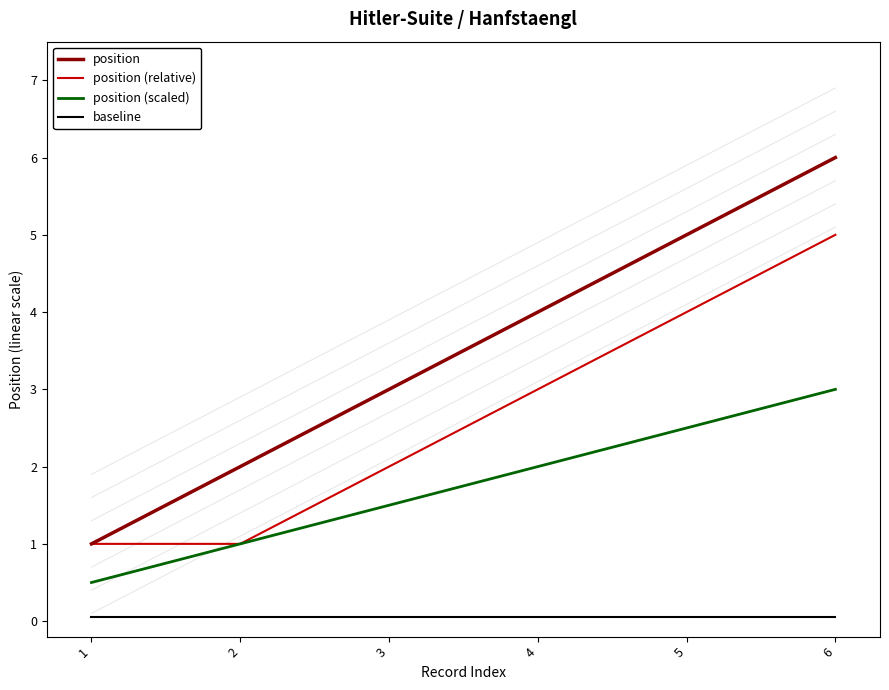

How many lines are shown in the chart?

4